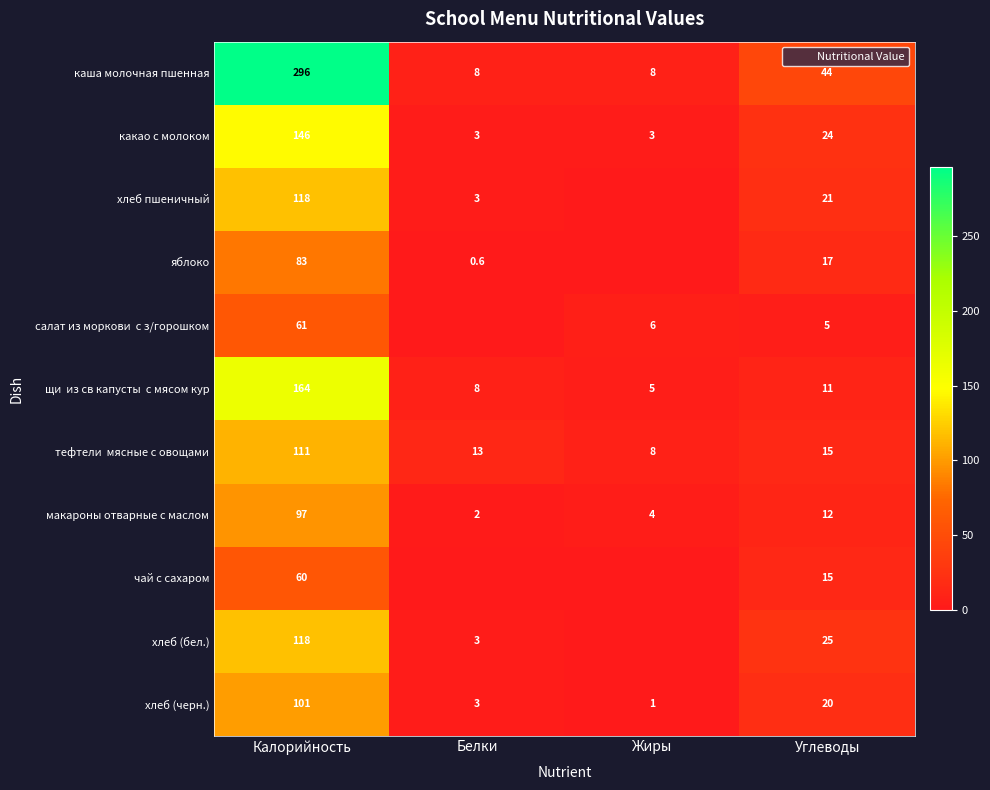

Rank the categories by салат из моркови с з/горошком value from highest to lowest.

Калорийность, Жиры, Углеводы, Белки